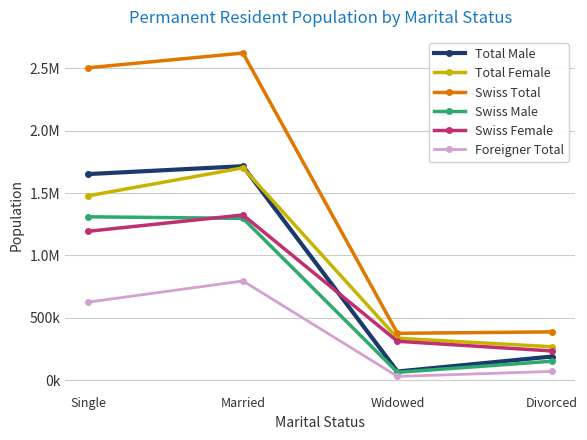

How many interior local peaks does the Total Female series have?

1